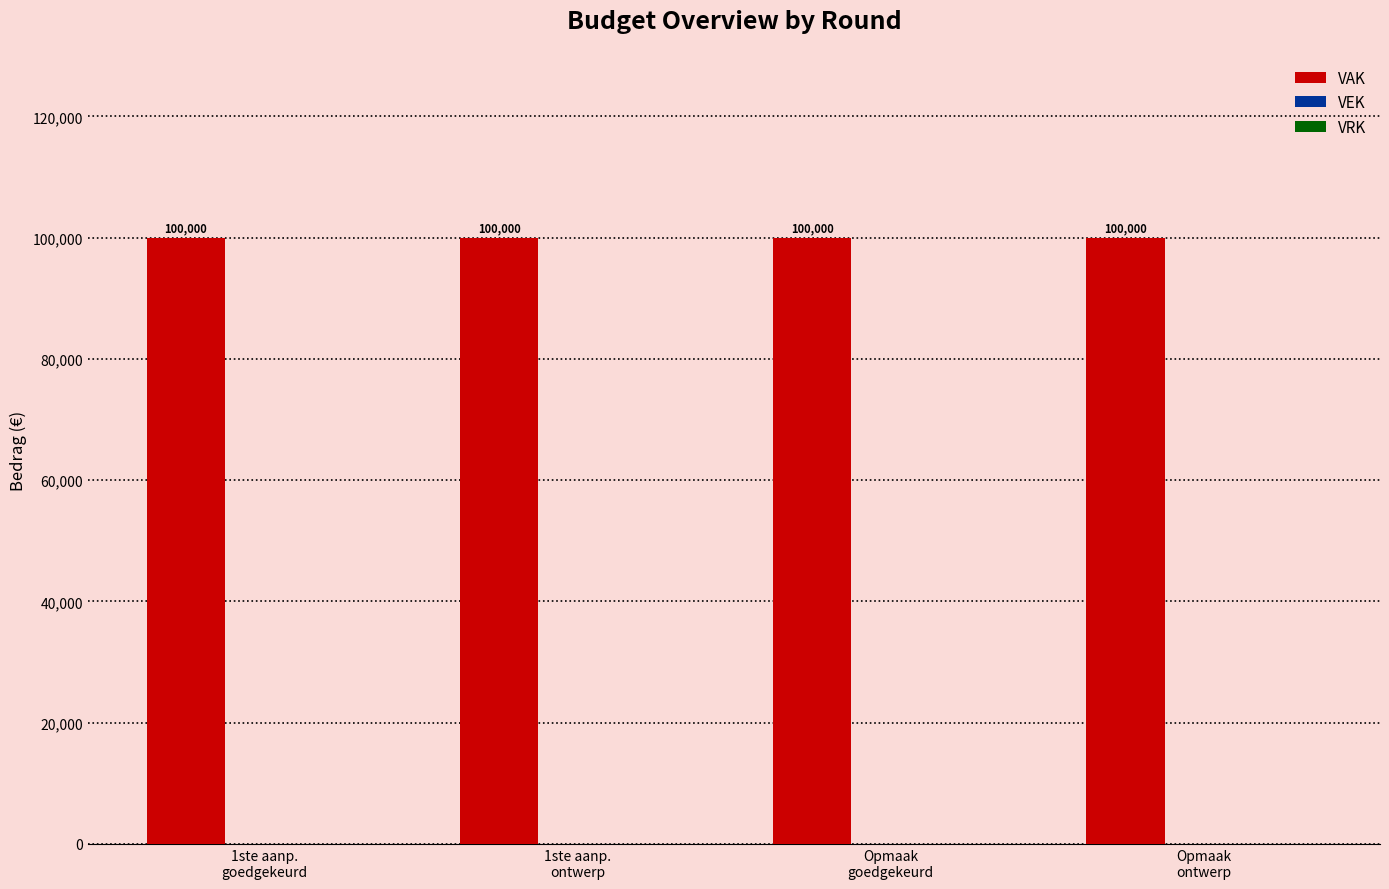

Reading right to left, extract all data points from this chart.

VAK: Opmaak
ontwerp=100000	Opmaak
goedgekeurd=100000	1ste aanp.
ontwerp=100000	1ste aanp.
goedgekeurd=100000
VEK: Opmaak
ontwerp=0	Opmaak
goedgekeurd=0	1ste aanp.
ontwerp=0	1ste aanp.
goedgekeurd=0
VRK: Opmaak
ontwerp=0	Opmaak
goedgekeurd=0	1ste aanp.
ontwerp=0	1ste aanp.
goedgekeurd=0